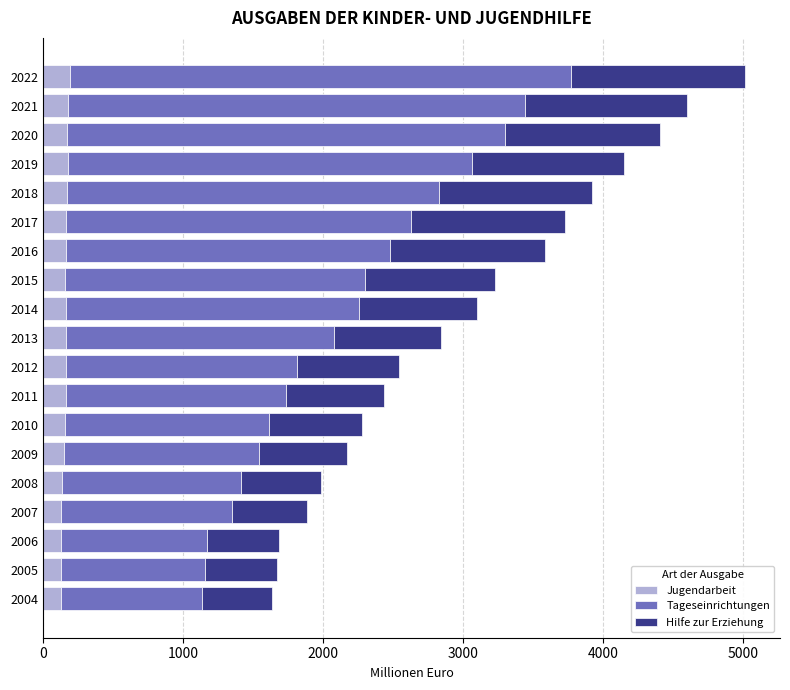

Count the number of data series in this chart.

3